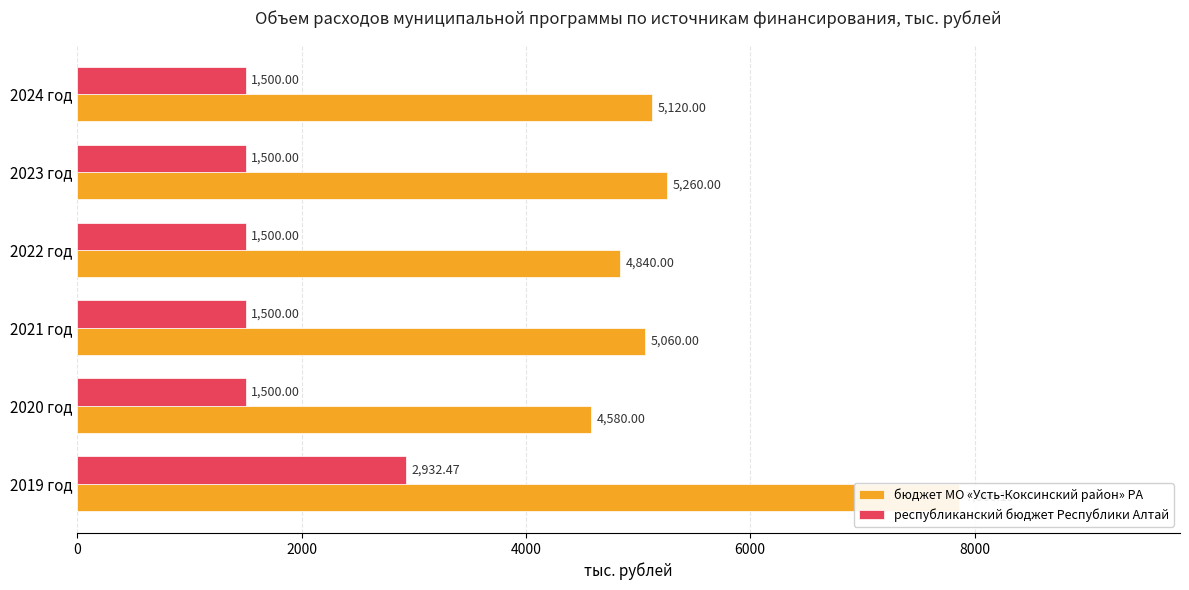

What is the value of the республиканский бюджет Республики Алтай bar at the 5th from the left?

1500.0